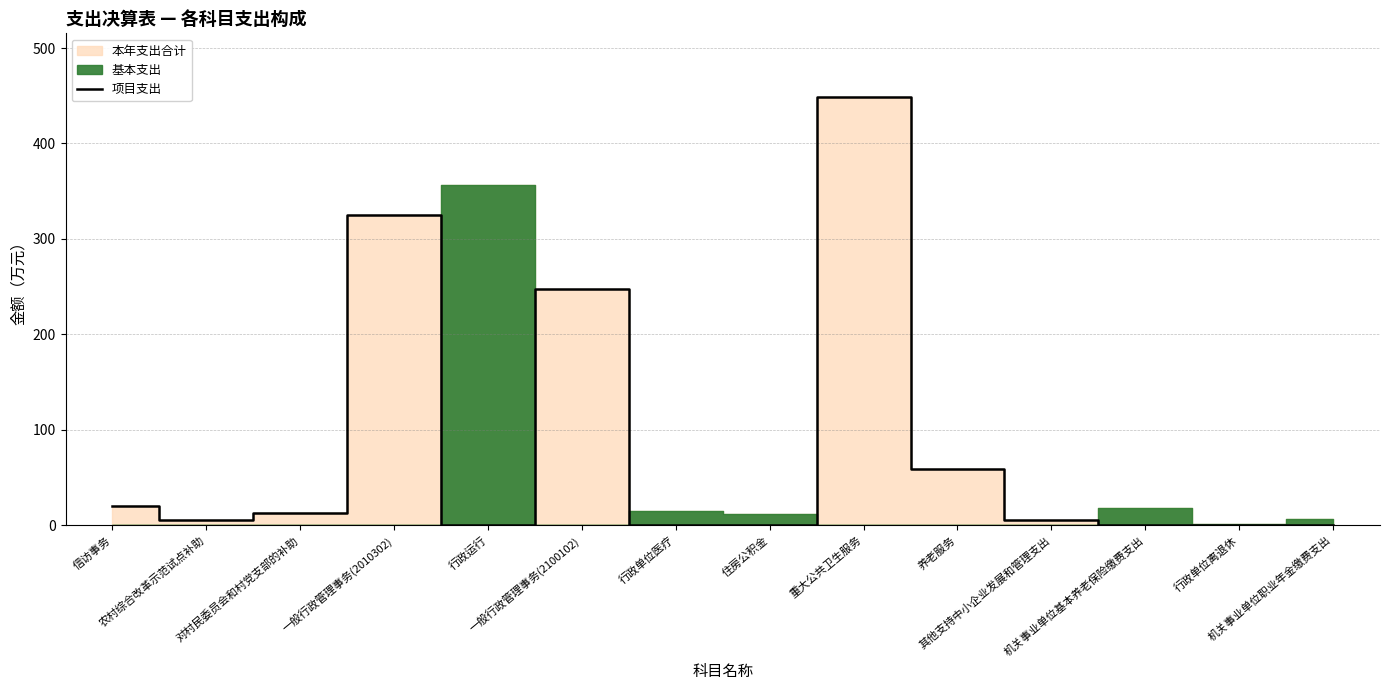

The value at 机关事业单位职业年金缴费支出 is 0.0. True or false?

True